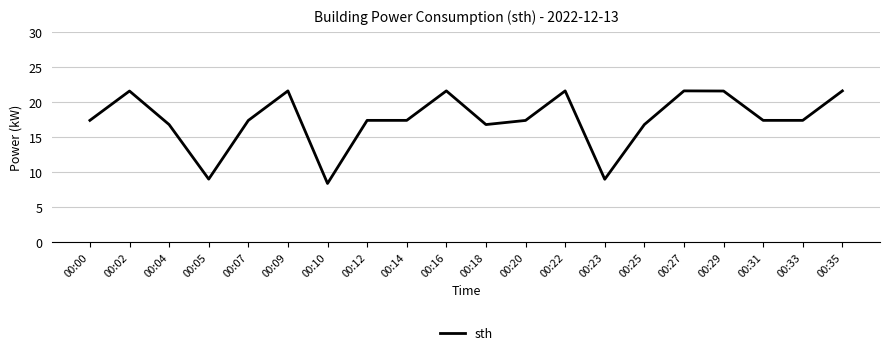

True or false: the data shows 33.3 at 00:09.

False